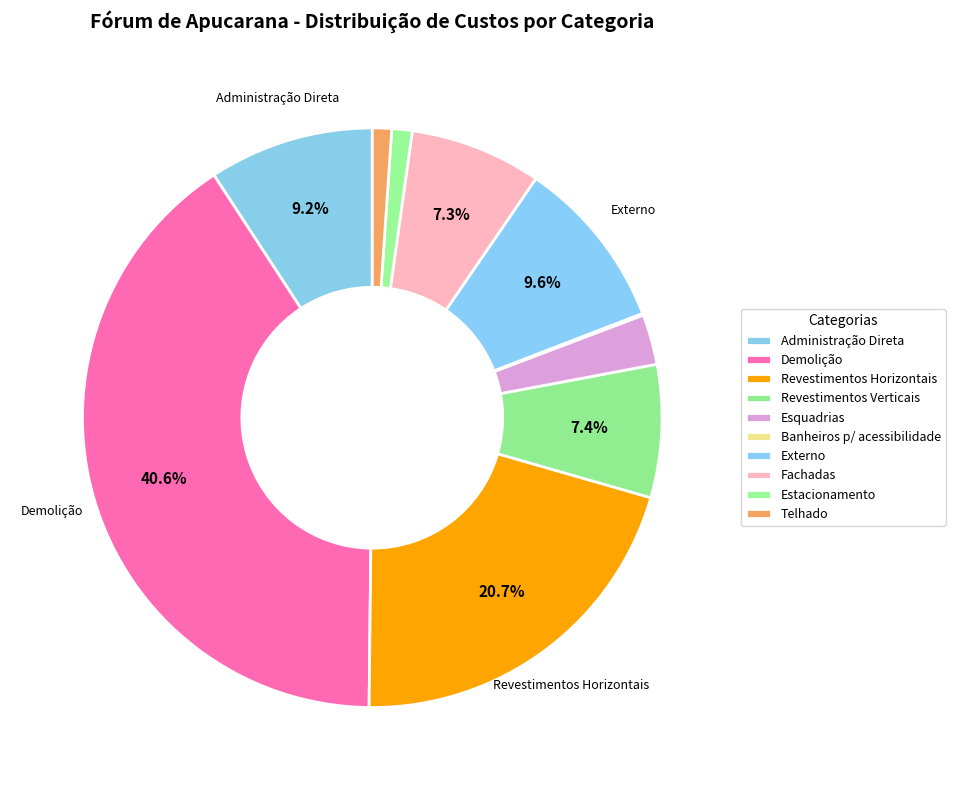

What percentage is the Revestimentos Horizontais slice, to the nearest percent?

21%